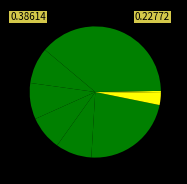

To the nearest percent, what is the average slice percentage?

11%